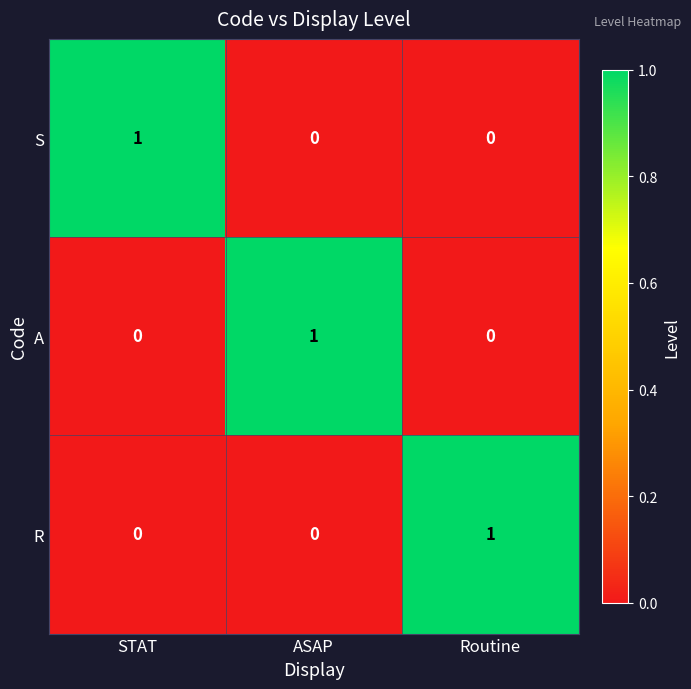

True or false: R has a value of 0 at ASAP.

True